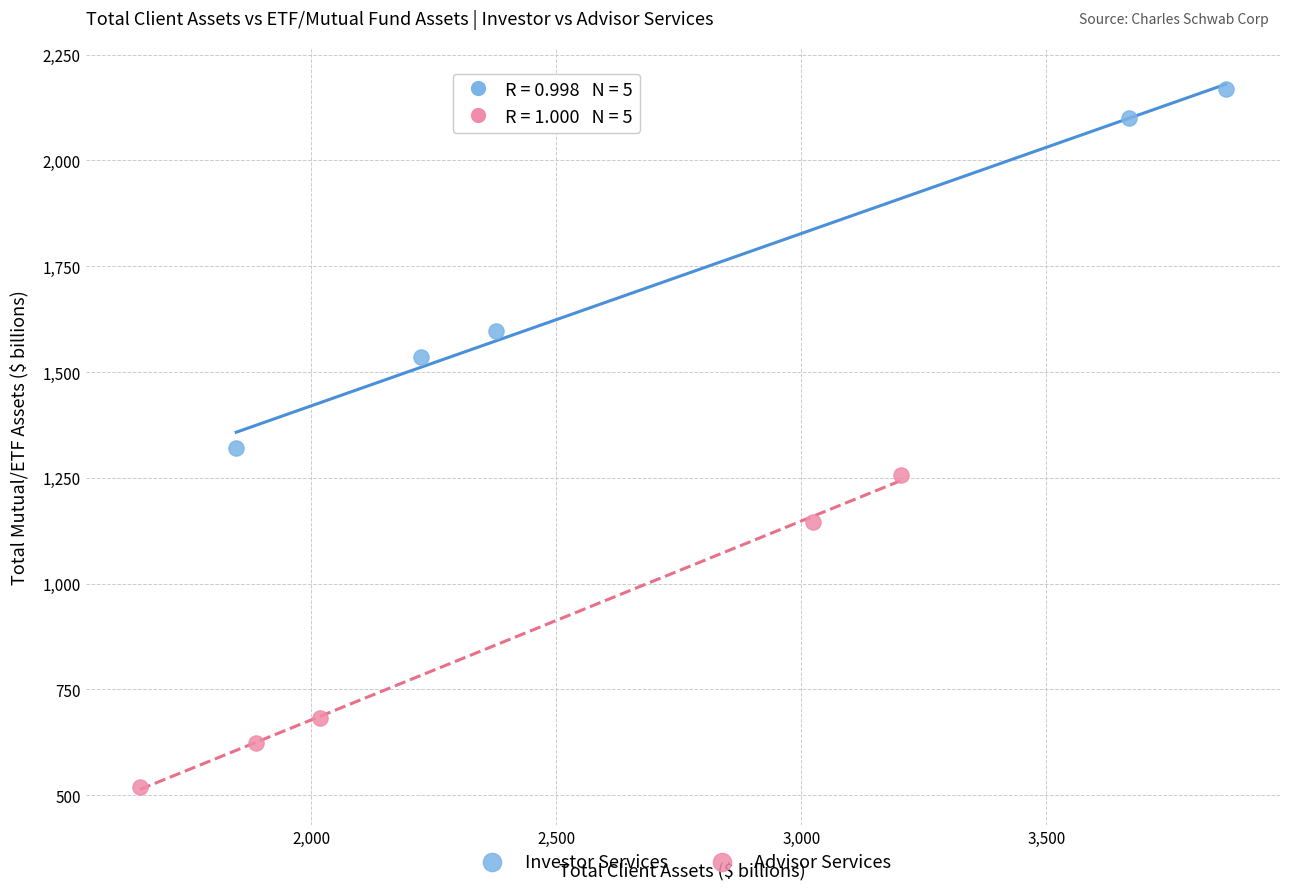

Which series reaches the minimum Y coordinate?

Advisor Services